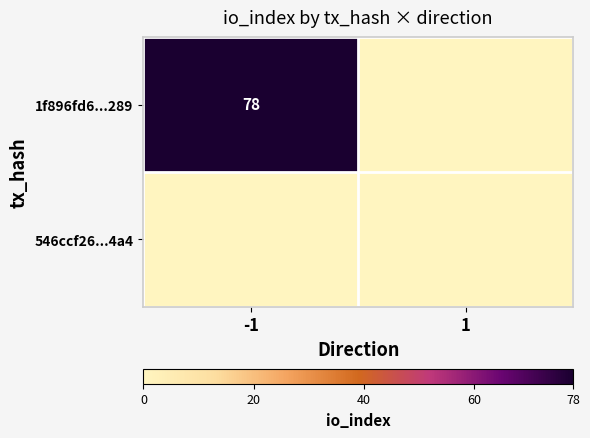

Which category has the highest value across all series?

-1